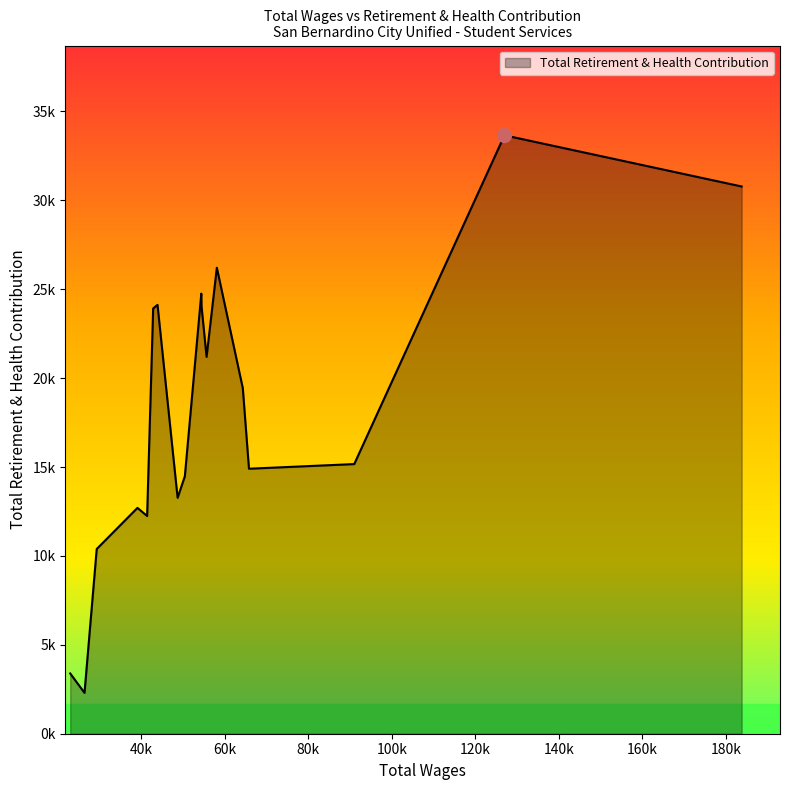

What is the difference between the second highest and second lowest values?

27391